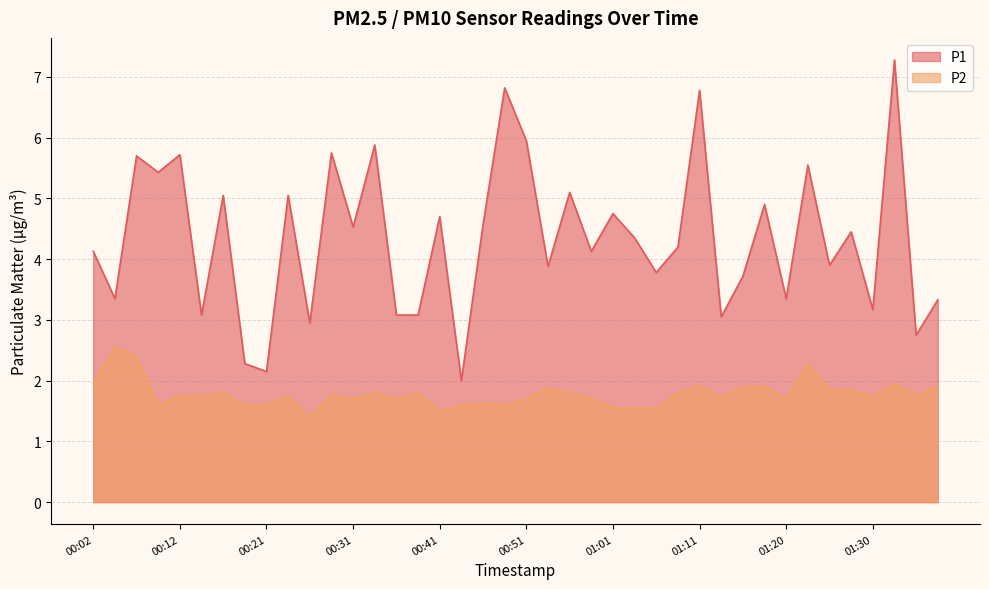

At which category does the chart reach its peak across all series?

01:33